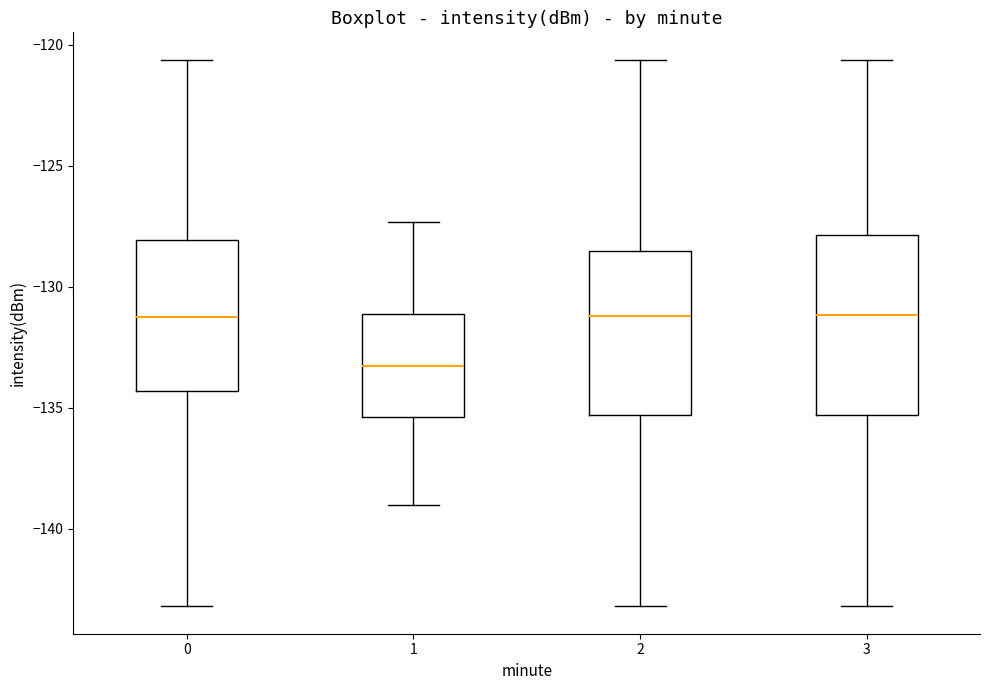

Which box has the lowest median line?

1